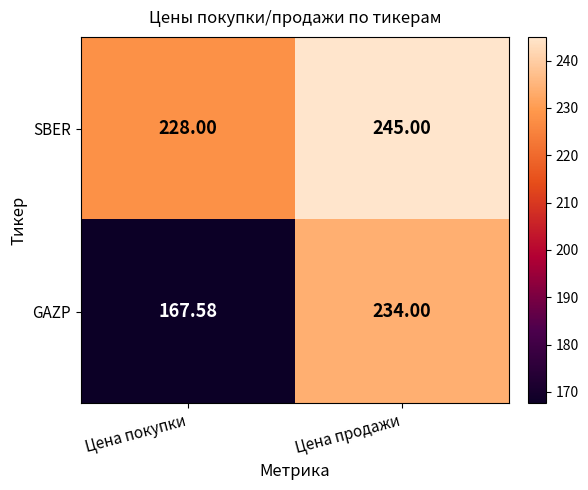

Between Цена покупки and Цена продажи, which series saw the biggest shift?

GAZP